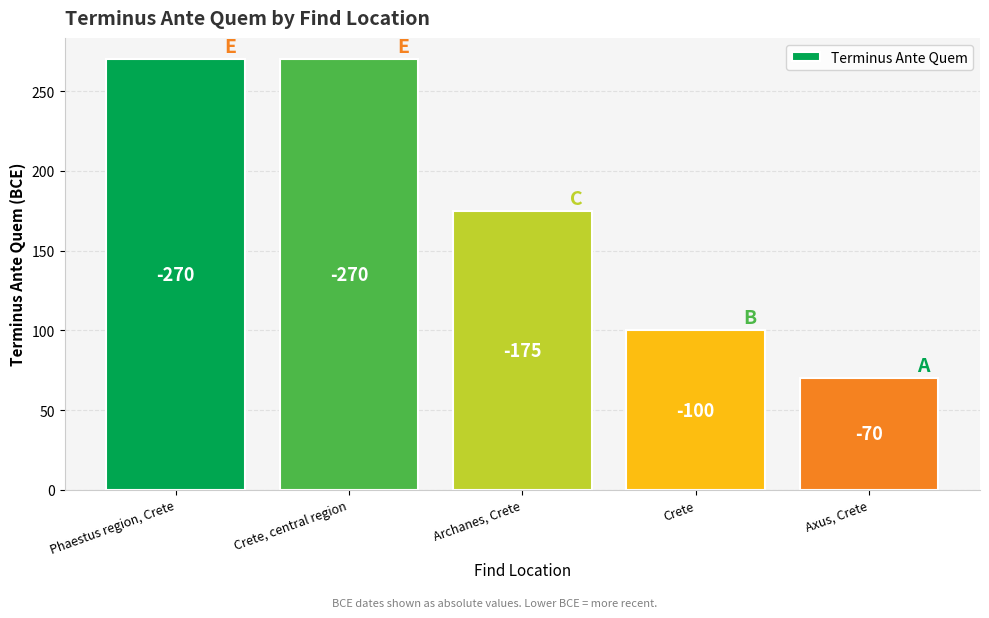

Reading left to right, extract all data points from this chart.

270	270	175	100	70